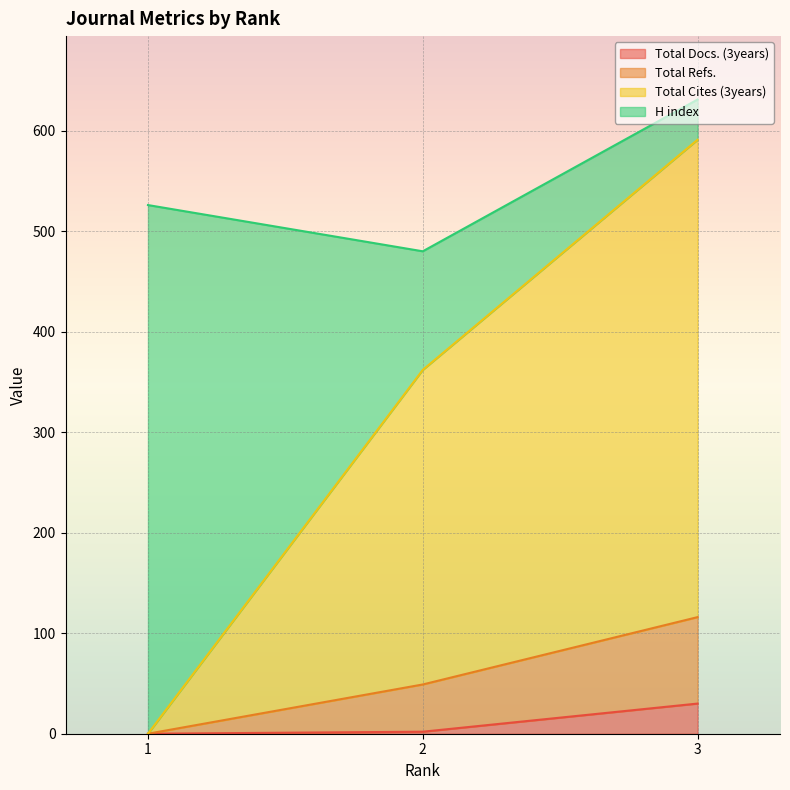

The value of Total Docs. (3years) at 3 is 30. True or false?

True